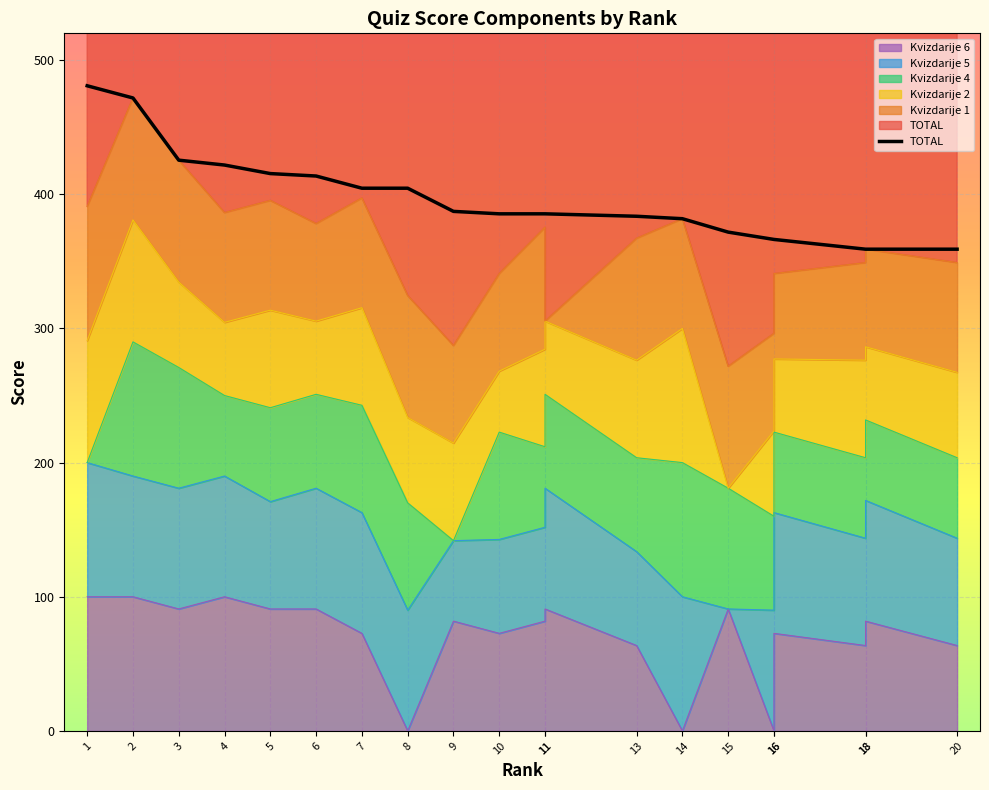

What are all the series names shown in the legend?

TOTAL, Kvizdarije 1, Kvizdarije 2, Kvizdarije 4, Kvizdarije 5, Kvizdarije 6